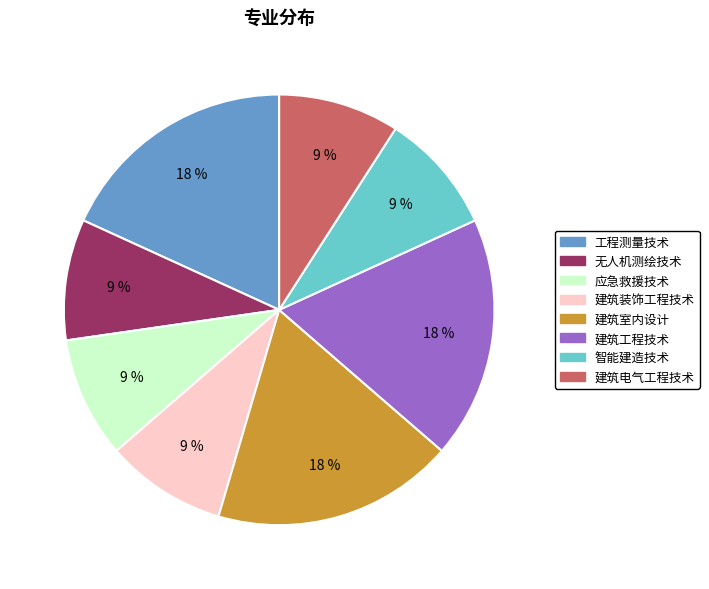

Is there a majority slice in this chart?

No